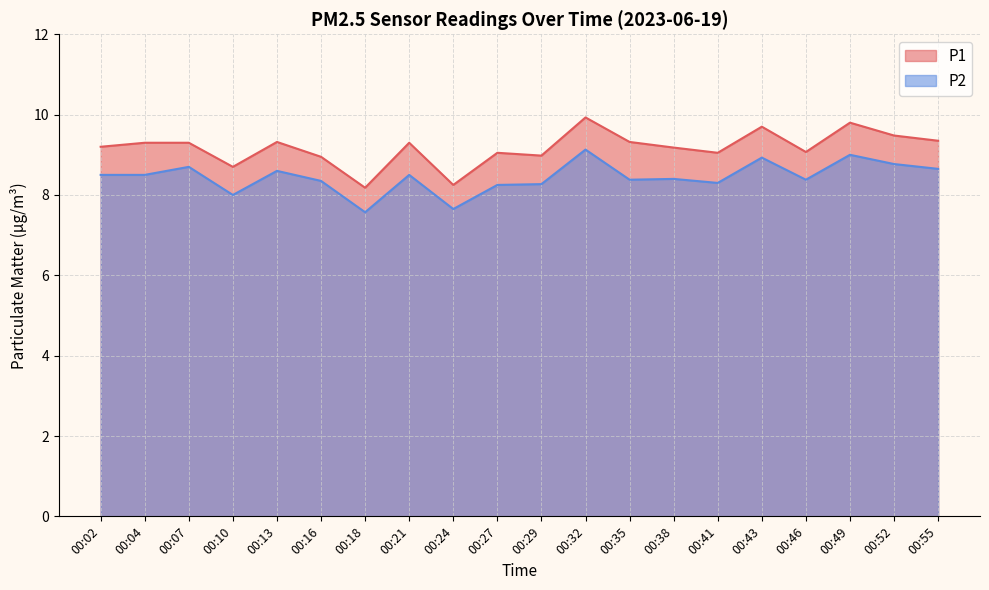

Rank the categories by P1 value from highest to lowest.

00:32, 00:49, 00:43, 00:52, 00:55, 00:13, 00:35, 00:04, 00:07, 00:21, 00:02, 00:38, 00:46, 00:27, 00:41, 00:29, 00:16, 00:10, 00:24, 00:18